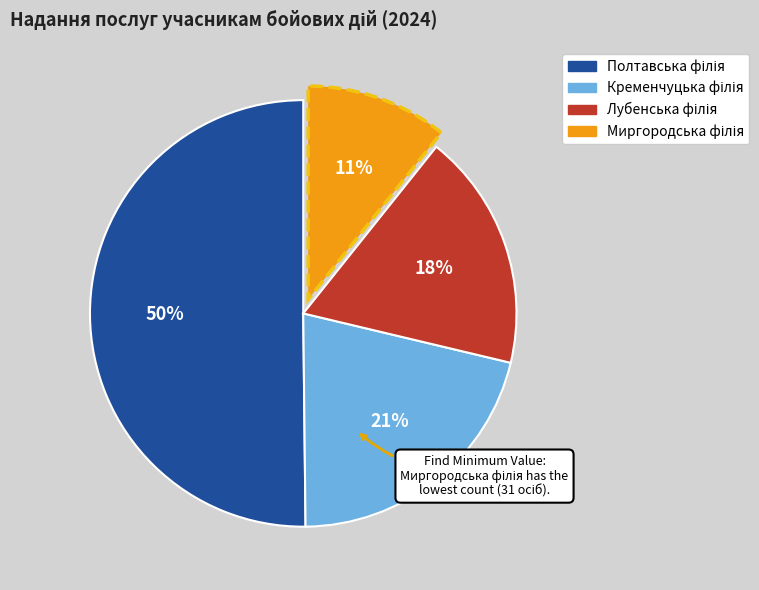

To the nearest percent, what is the difference between the largest and smallest slice percentages?

39%